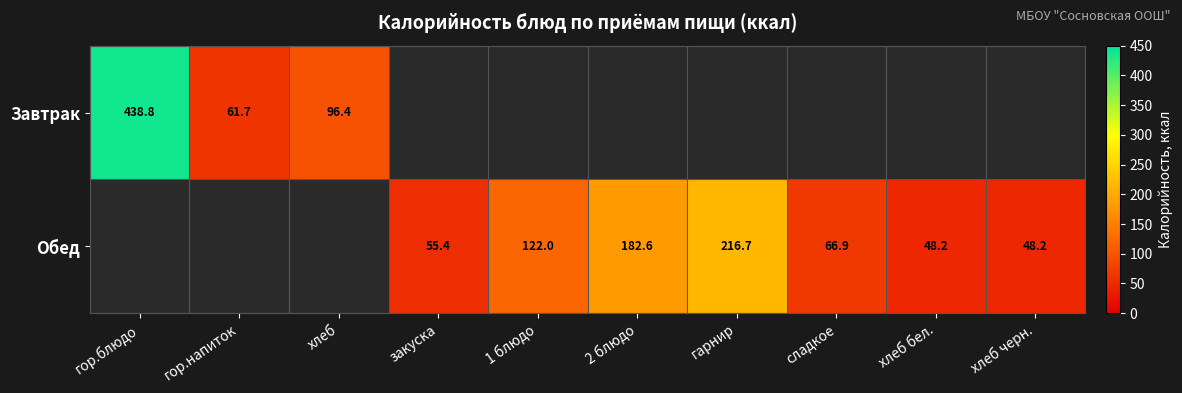

What is the difference between the second highest and second lowest values in the Обед series?

134.4